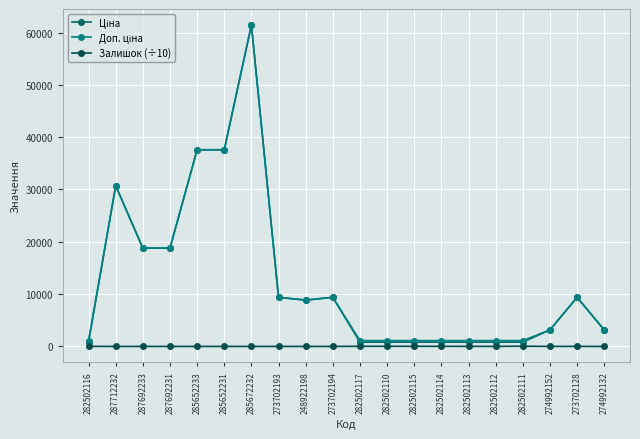

How many data points does each series have?

20